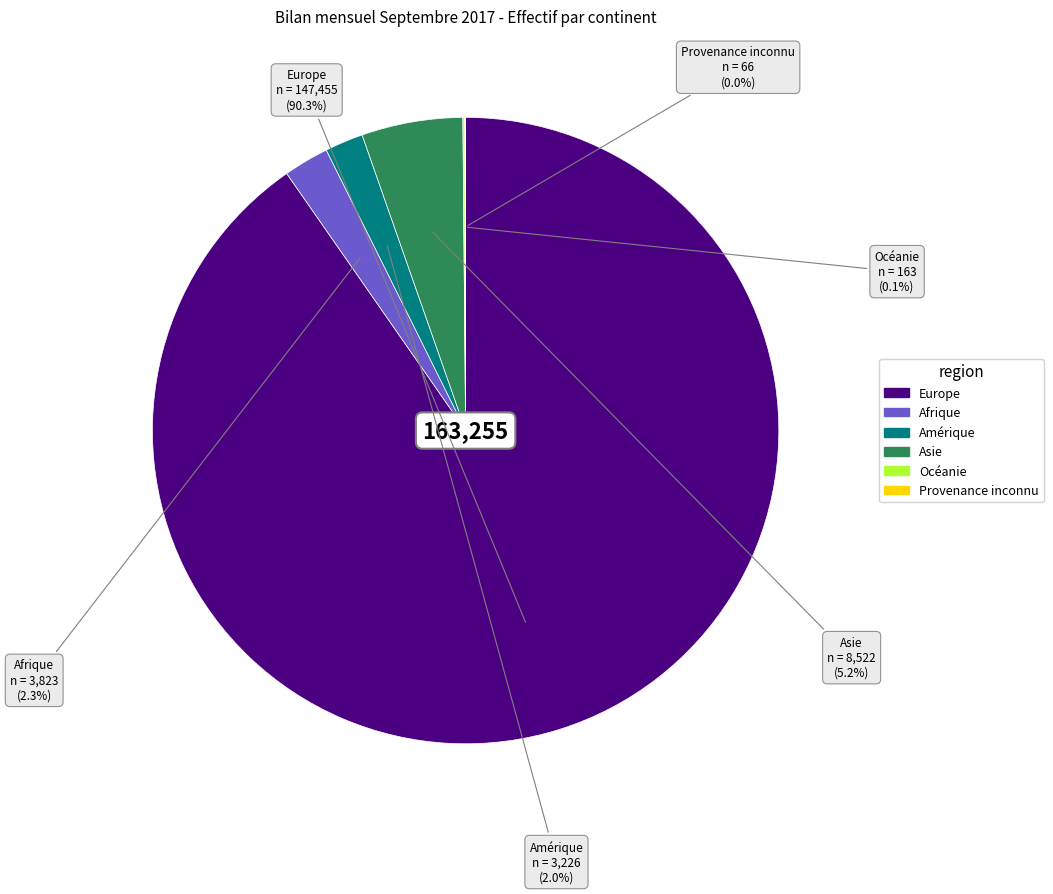

How much of the chart is everything except Afrique?

97.7%